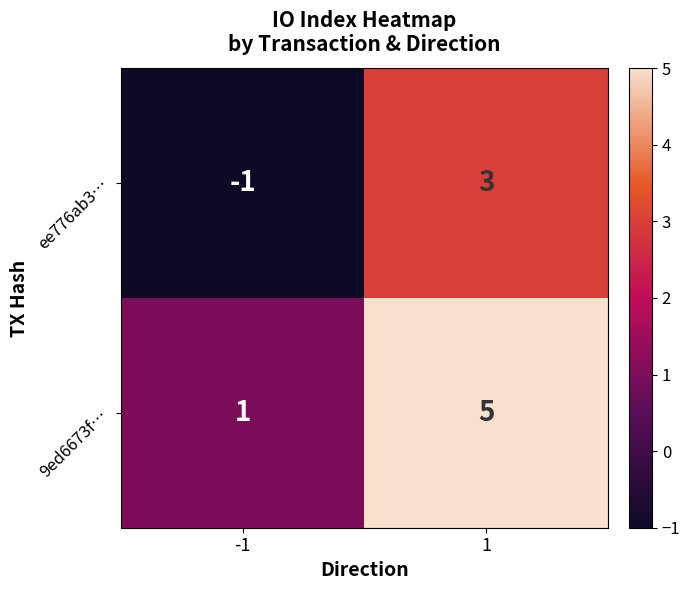

What is the difference between the maximum and minimum values in the 9ed6673f… series?

4